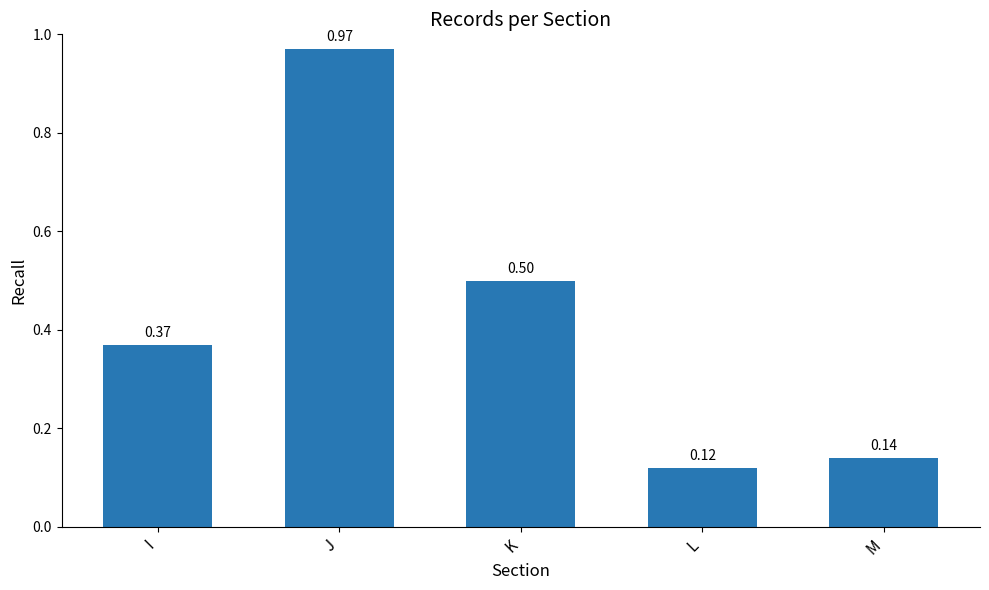

What is the change in value from K to M?

-0.4